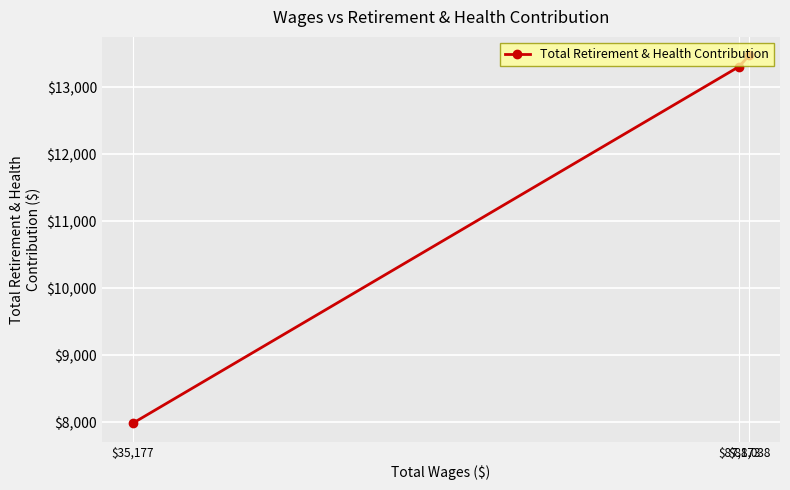

What is the smallest value displayed?

7982